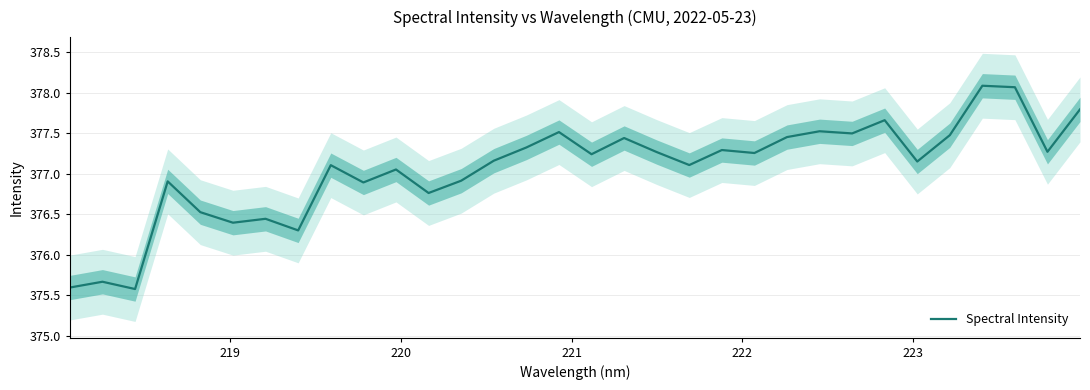

What is the smallest value displayed?

375.6